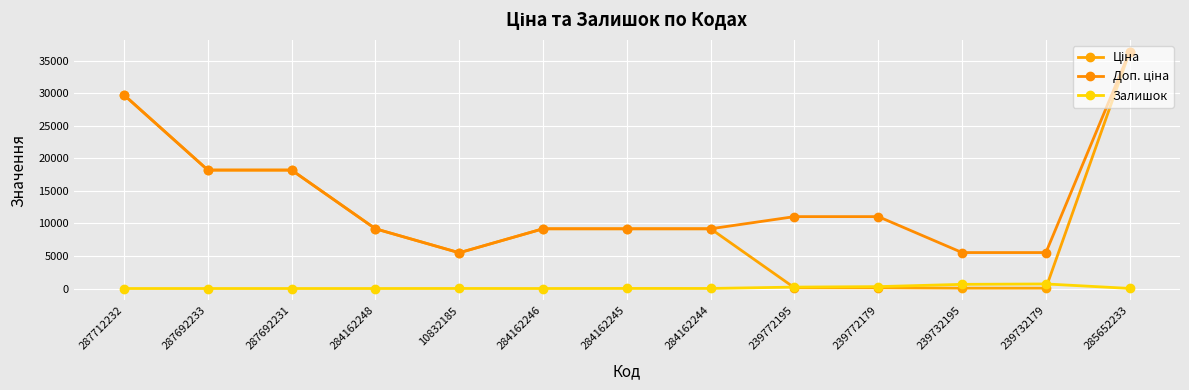

Where does the Доп. ціна series first go above 9185?

287712232